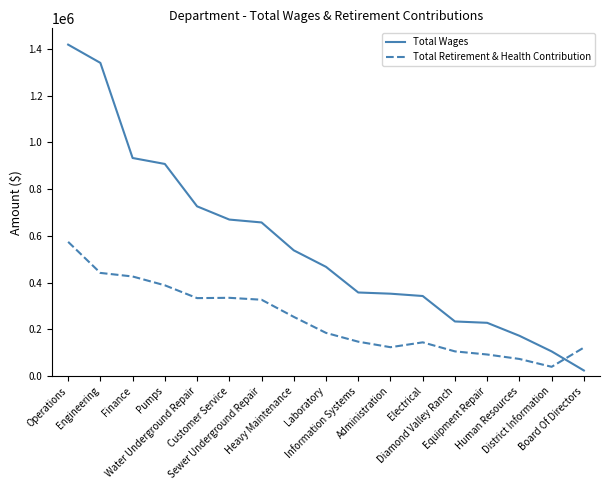

Which label corresponds to the smallest value in the chart?

Board Of Directors